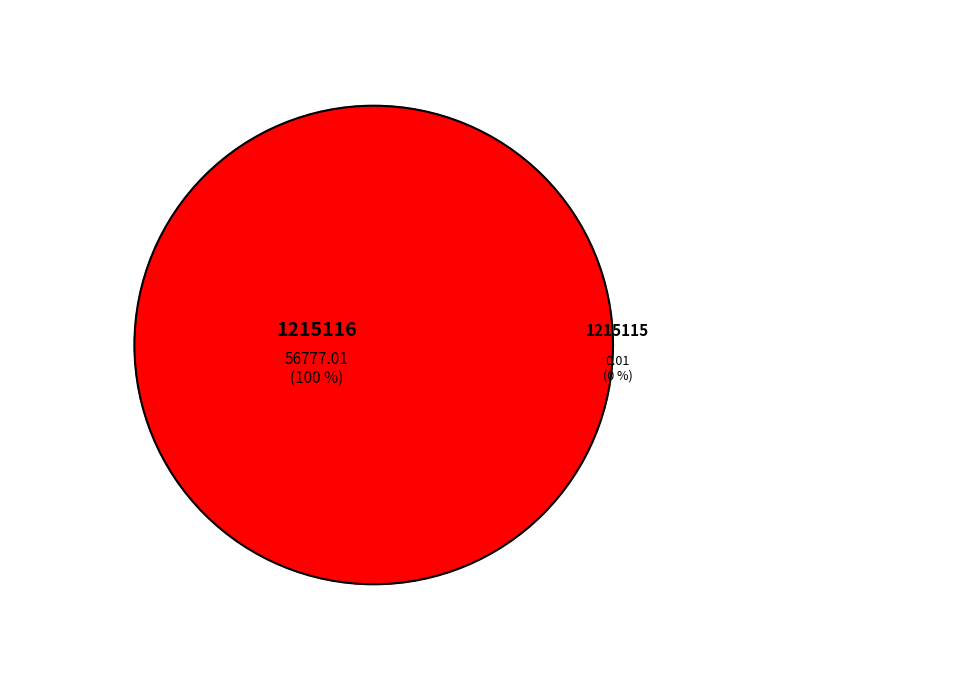

Between 1215116 and 1215115, which is larger?

1215116